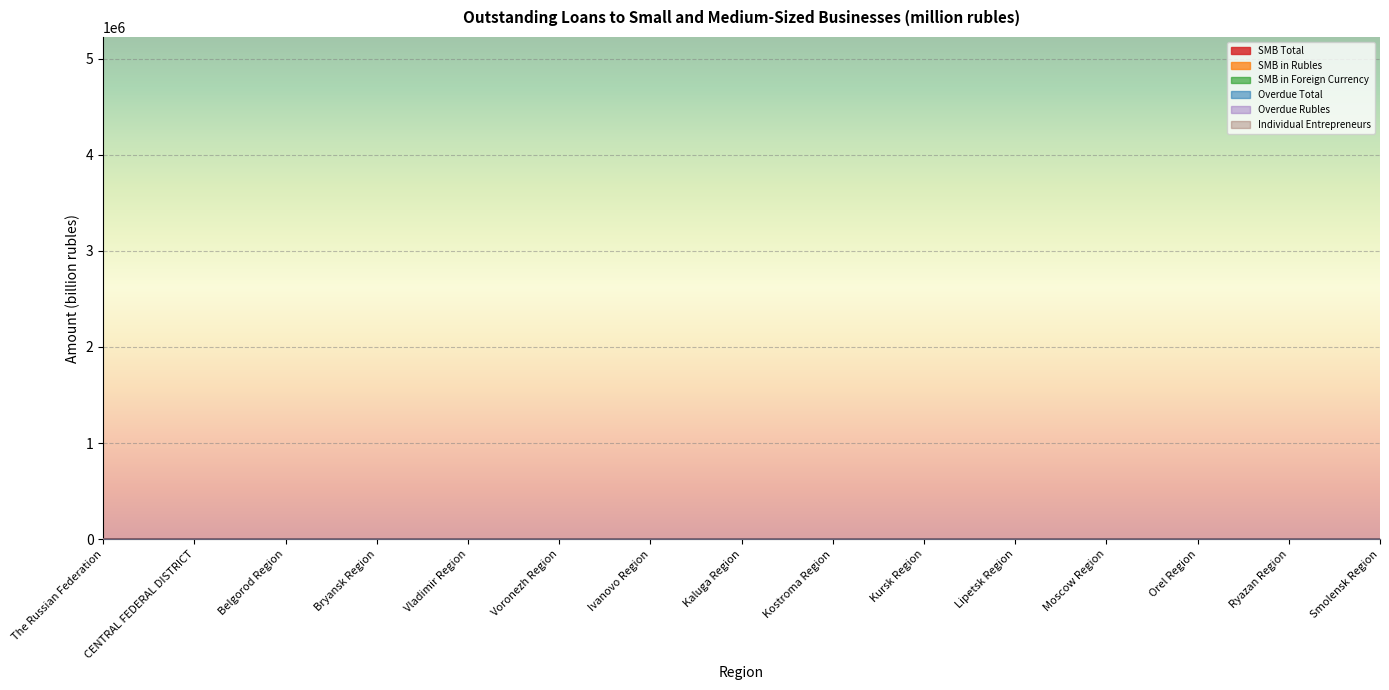

True or false: Overdue Total and SMB Total cross at least once.

False